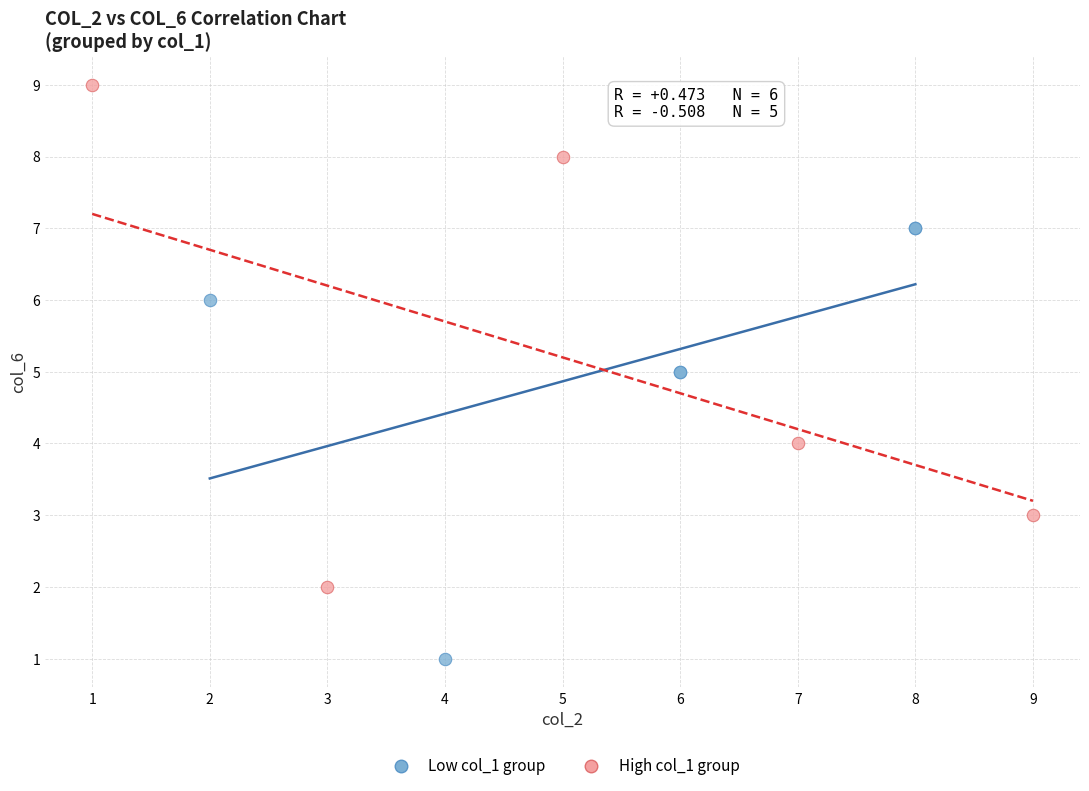

Which series has the widest spread of Y values?

High col_1 group